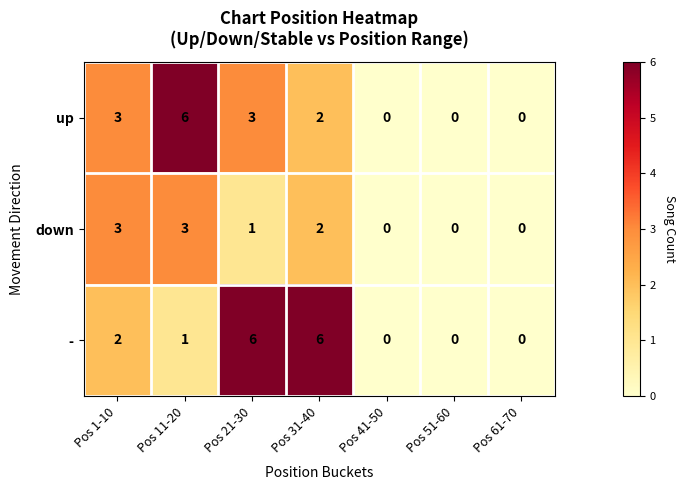

What is the greatest value displayed?

6